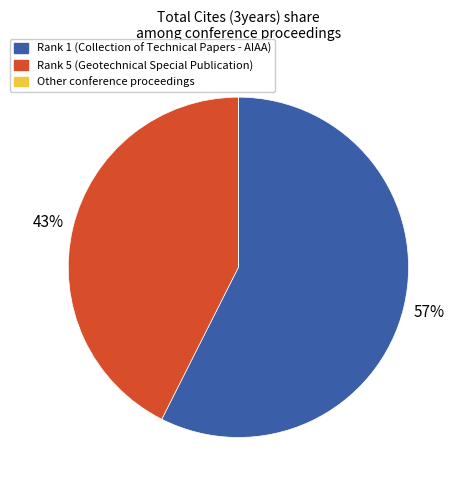

Is there any slice that represents more than half of the pie?

Yes